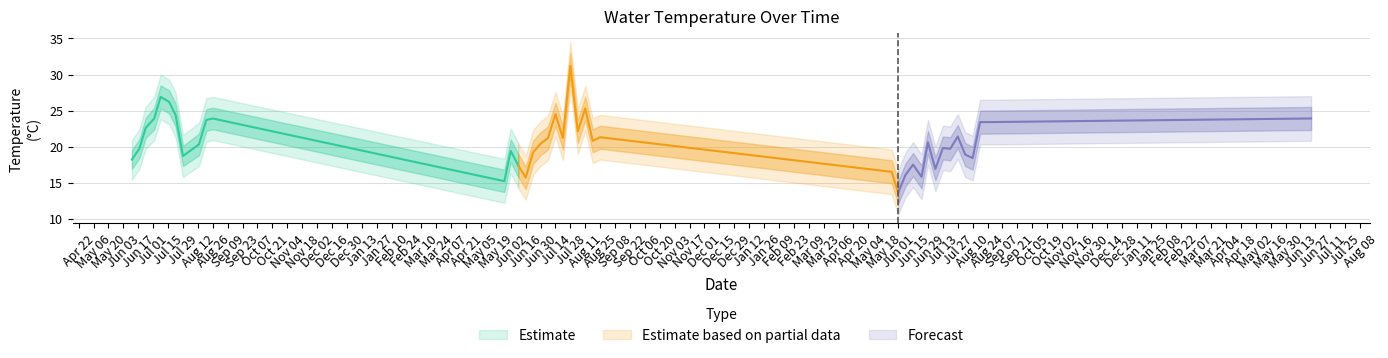

What is the average value of the Temperature_lower series?

19.2